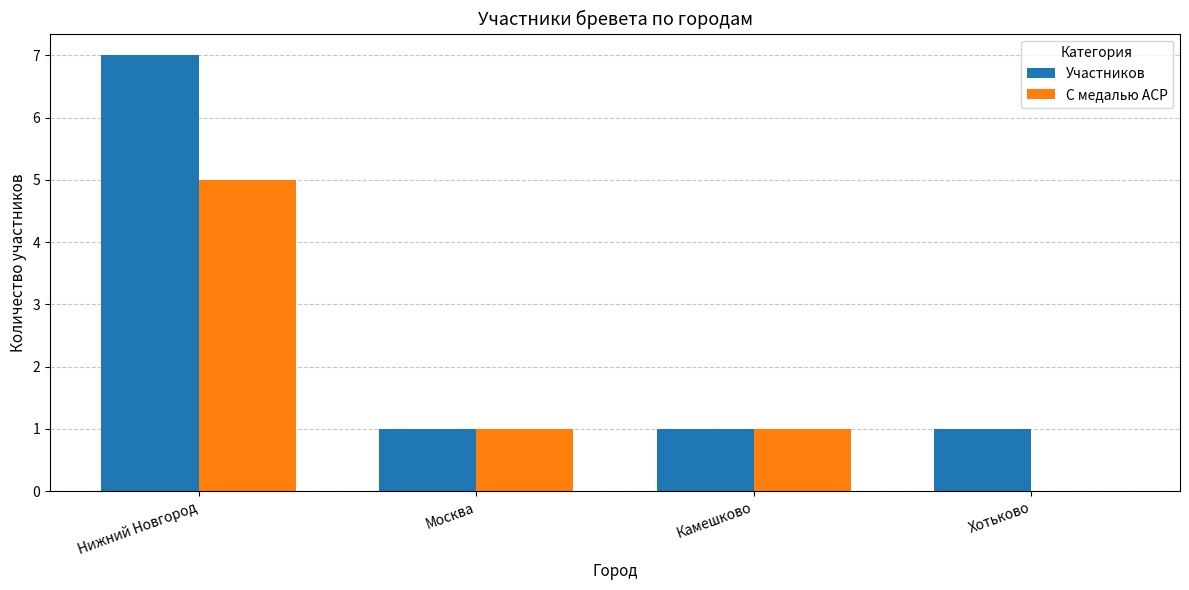

What is the sum of the С медалью ACP values at Хотьково and Нижний Новгород?

5